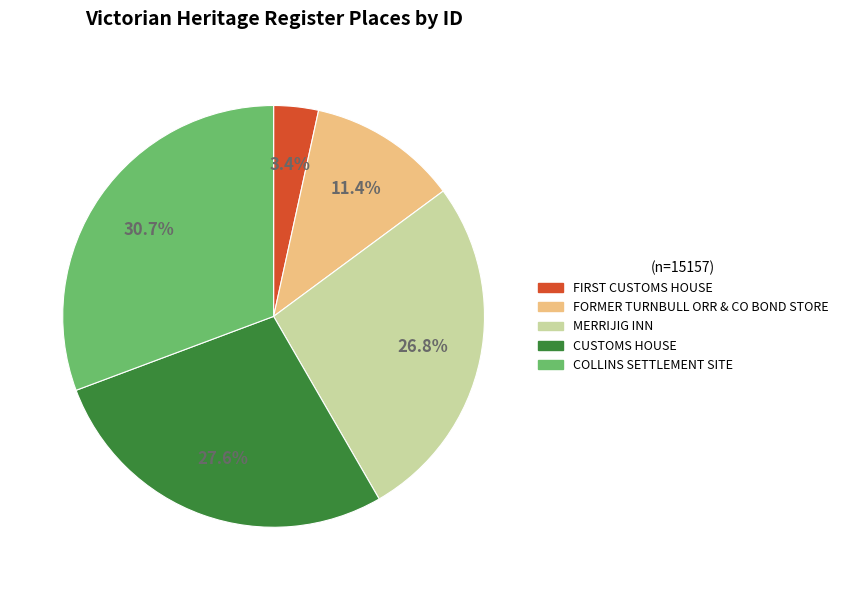

How many segments does this pie chart have?

5